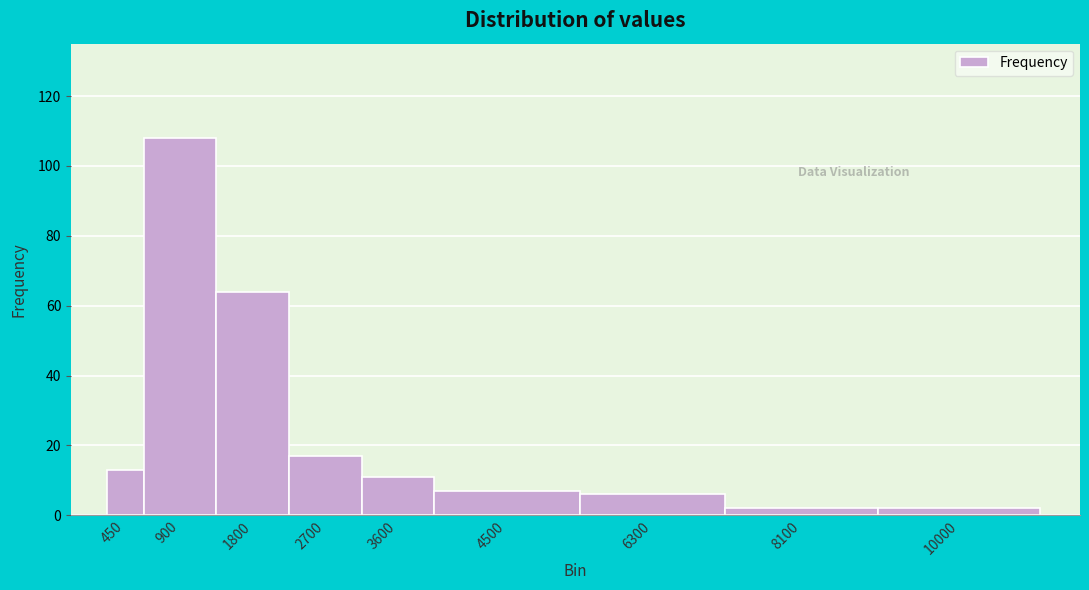

Reading left to right, transcribe all the data shown in this chart.

13	108	64	17	11	7	6	2	2